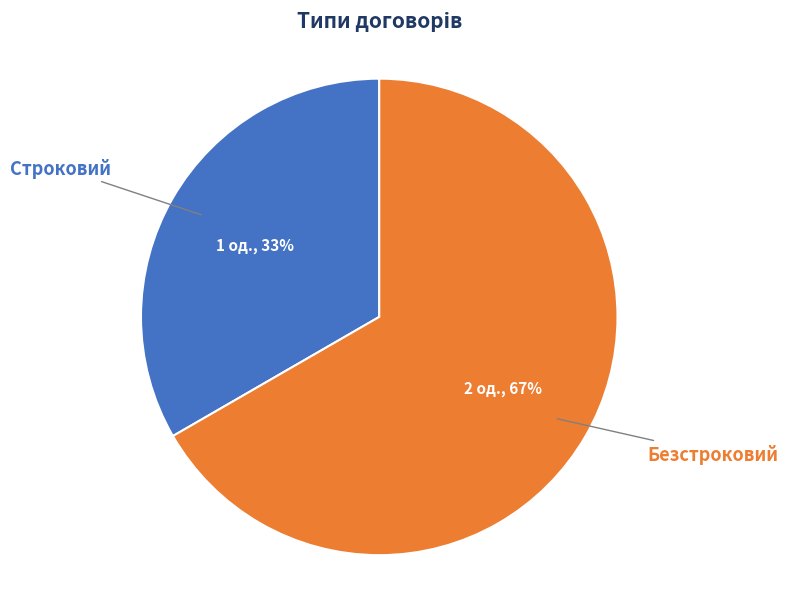

Do Безстроковий and Строковий together represent more than half of the pie?

Yes